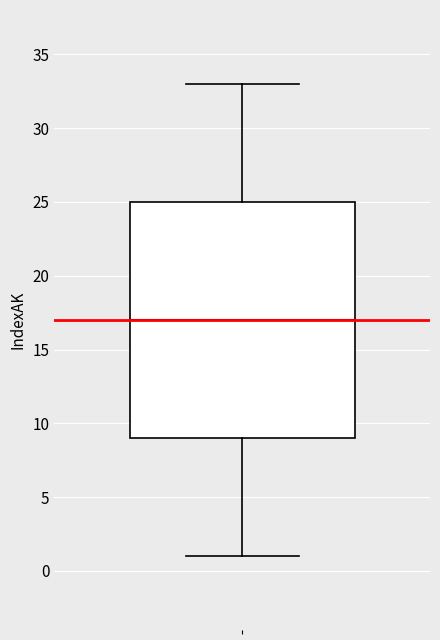

Transcribe this box plot: give where the median line is, the range the box spans, and where the two whiskers end, as read against the y-axis. The values are not printed on the chart, so give them approximately, as read against the axis.

median 17, box 9 to 25, whiskers 1 to 33